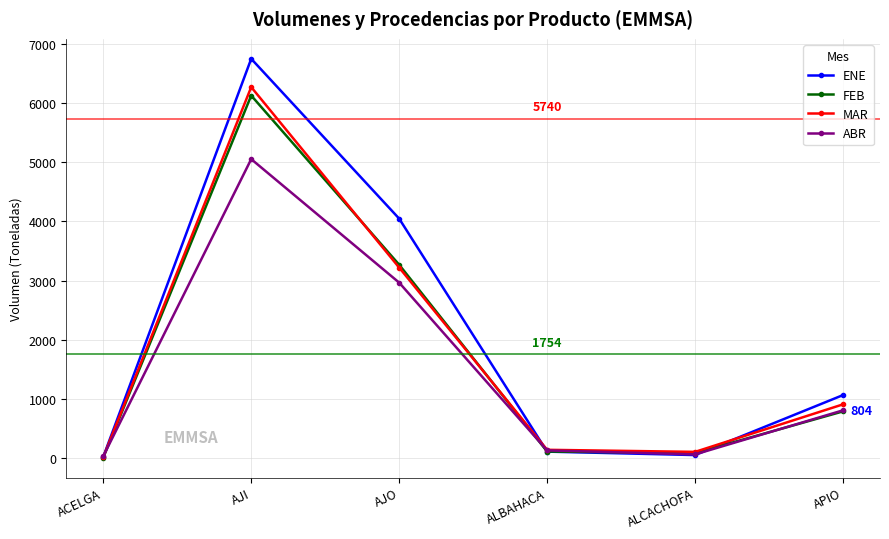

What is the label of the 4th point from the right?

AJO